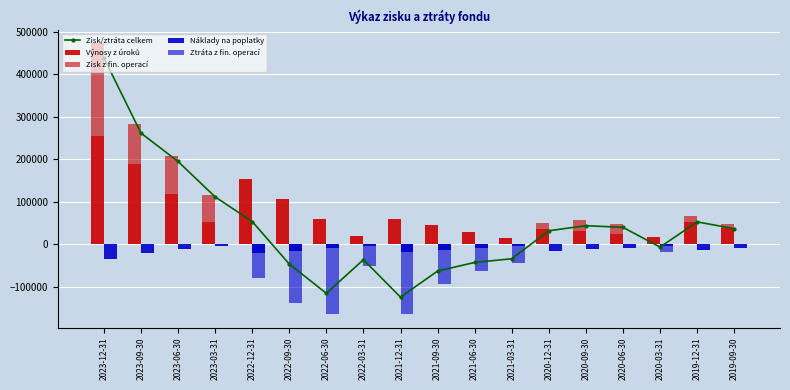

Rank the series by their maximum value, from highest to lowest.

Zisk/ztráta celkem, Výnosy z úroků, Zisk z fin. operací, Ztráta z fin. operací, Náklady na poplatky